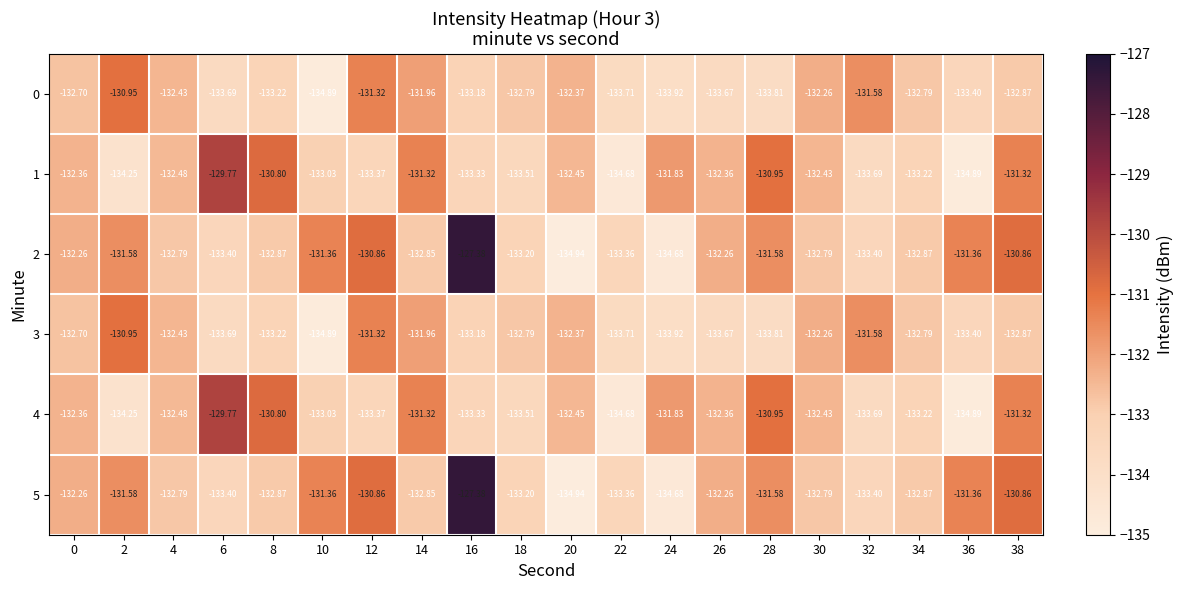

Is the value of 5 at 22 greater than the value of 0 at 8?

No